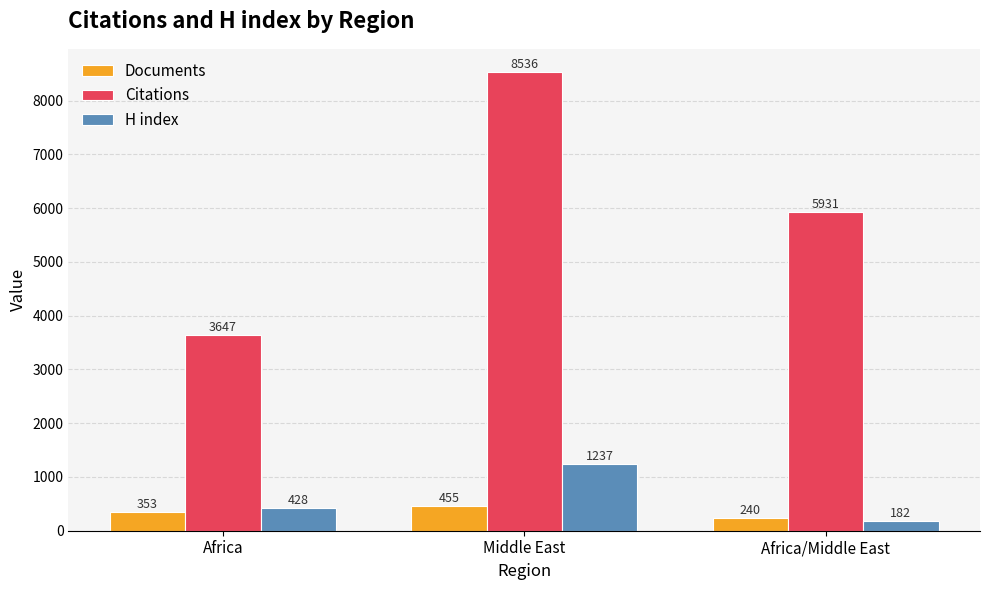

What is the smallest value displayed?

182